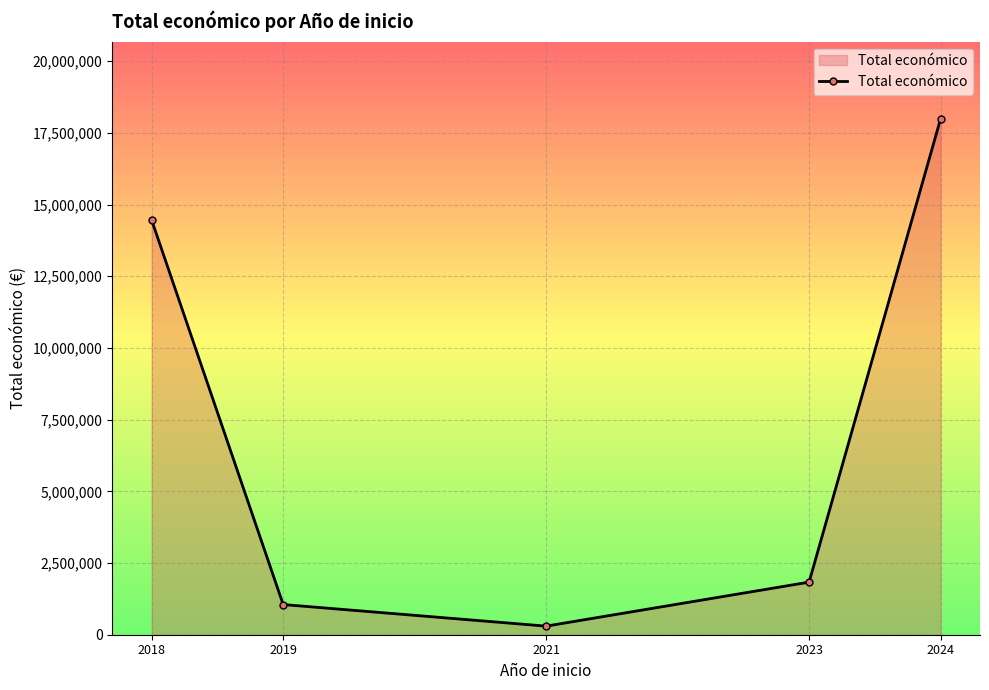

At which label does the data first exceed 1834268?

2018